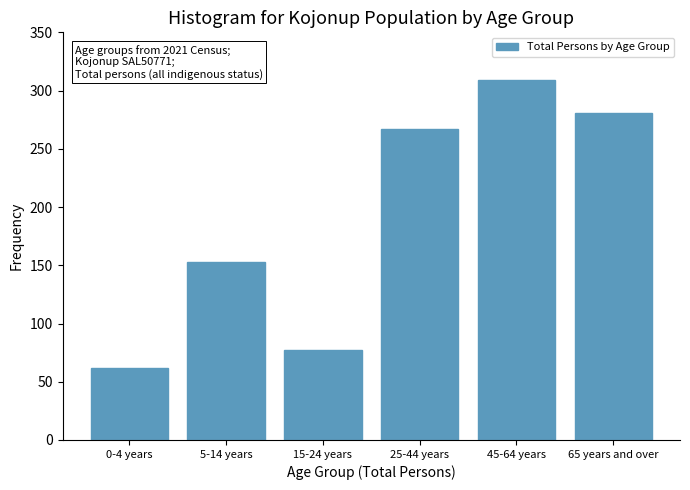

Reading left to right, extract all data points from this chart.

0-4 years=62	5-14 years=153	15-24 years=77	25-44 years=267	45-64 years=309	65 years and over=281